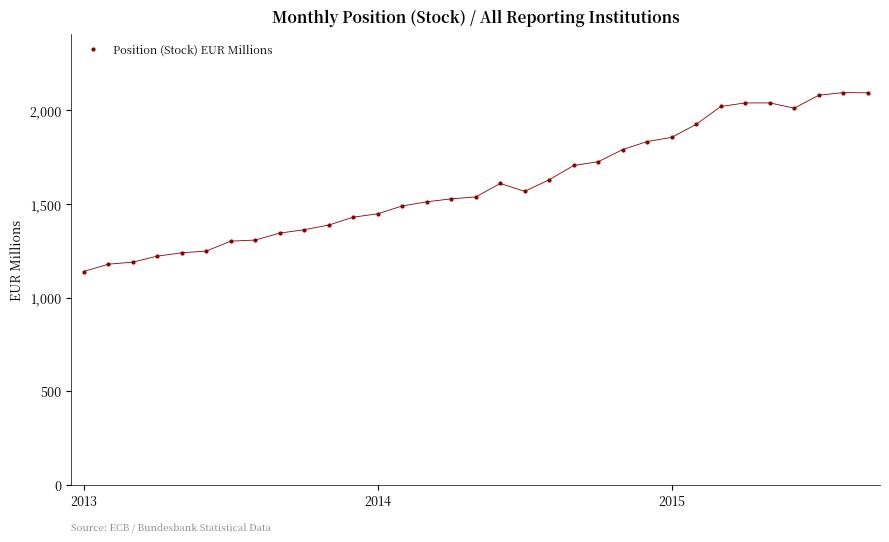

How many data points are less than 1537?

16